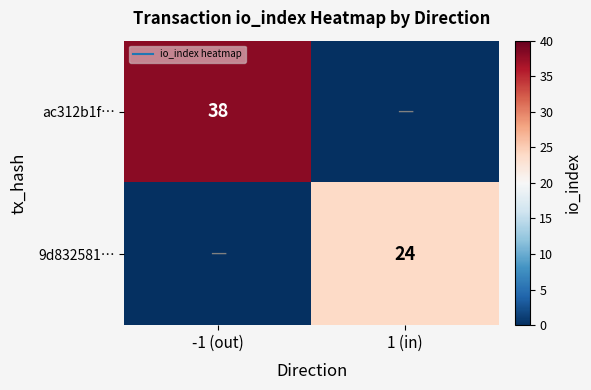

Between -1 (out) and 1 (in), which series saw the biggest shift?

ac312b1f…